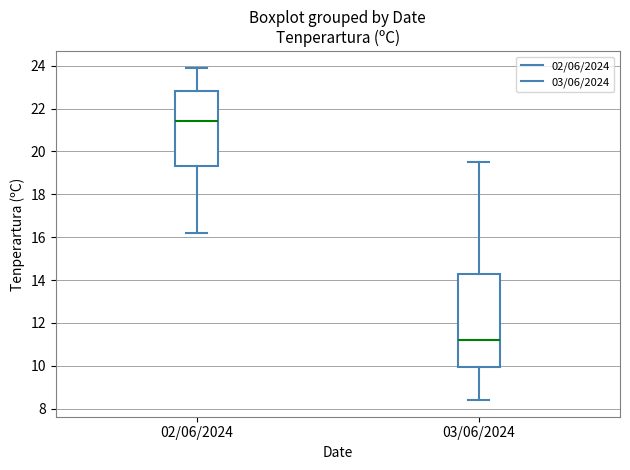

Comparing the boxes themselves (not the whiskers), which one is the tallest?

03/06/2024